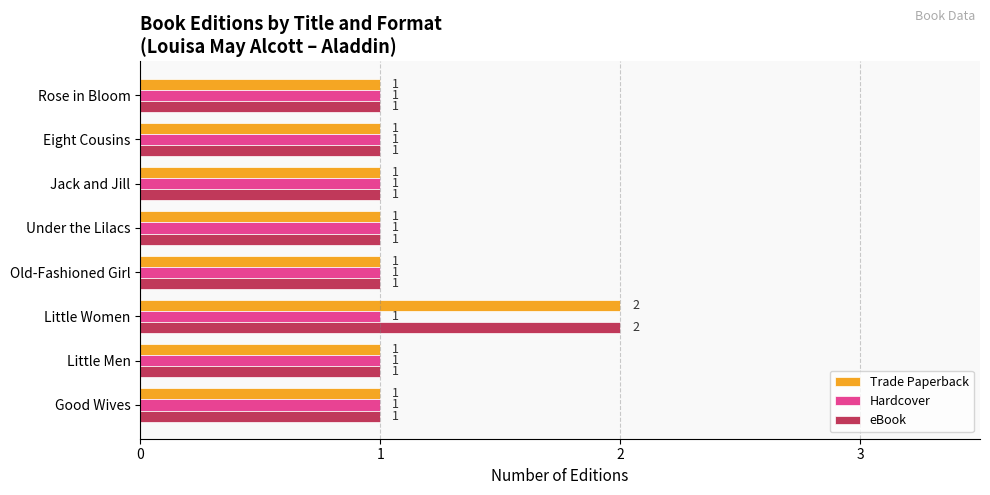

What is the average value of the Trade Paperback series?

1